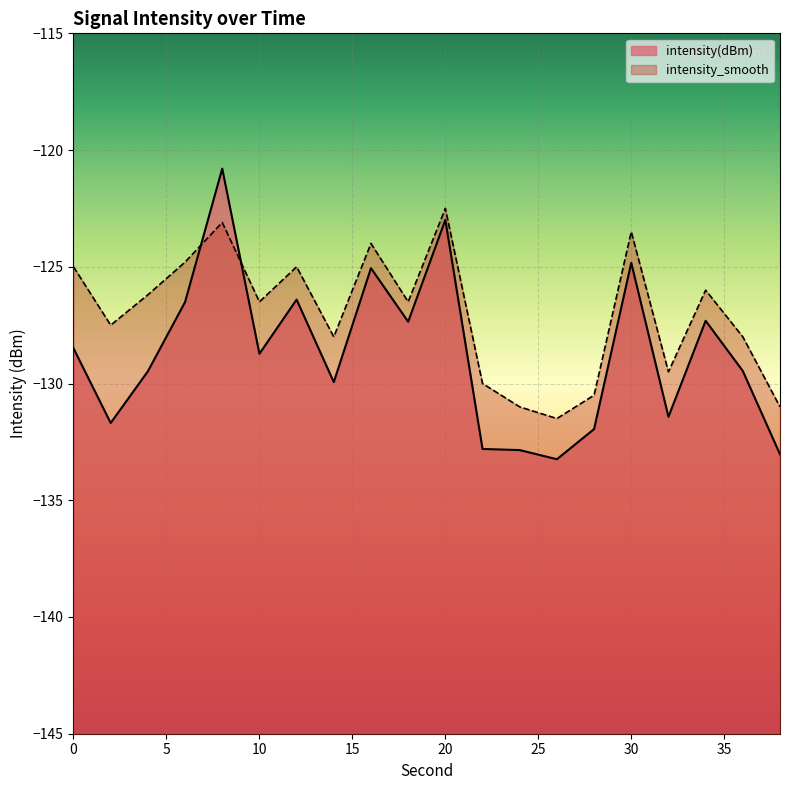

How many values in the intensity(dBm) series are below -128?

12